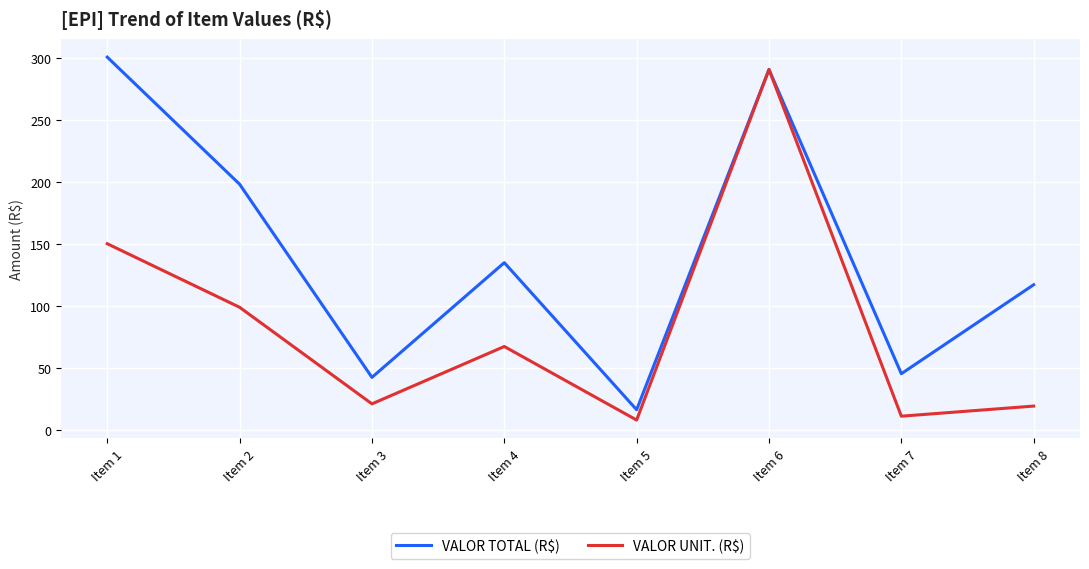

The value of VALOR TOTAL (R$) at Item 8 is 117.4. True or false?

True